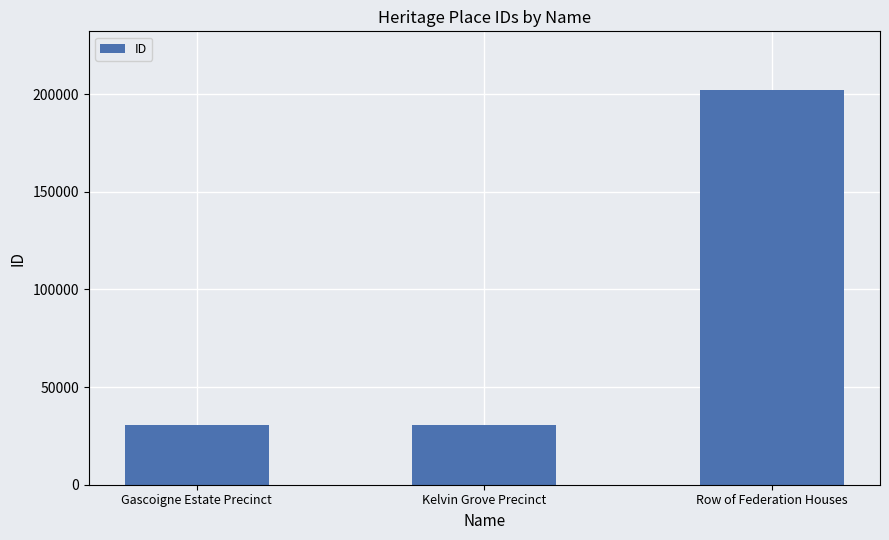

What is the label of the 3rd bar from the left?

Row of Federation Houses